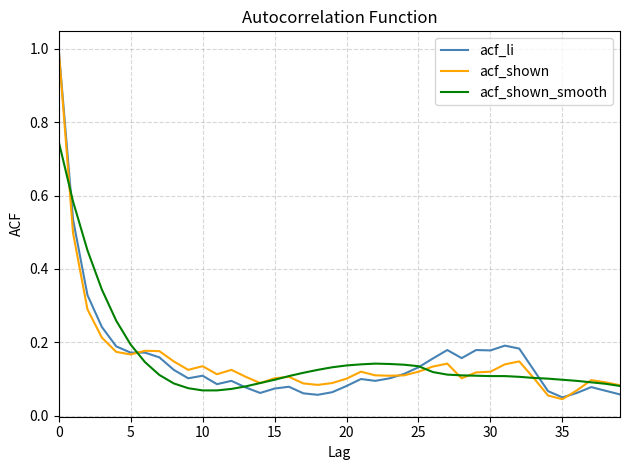

List the series in order of their peak value, highest first.

acf_li, acf_shown, acf_shown_smooth